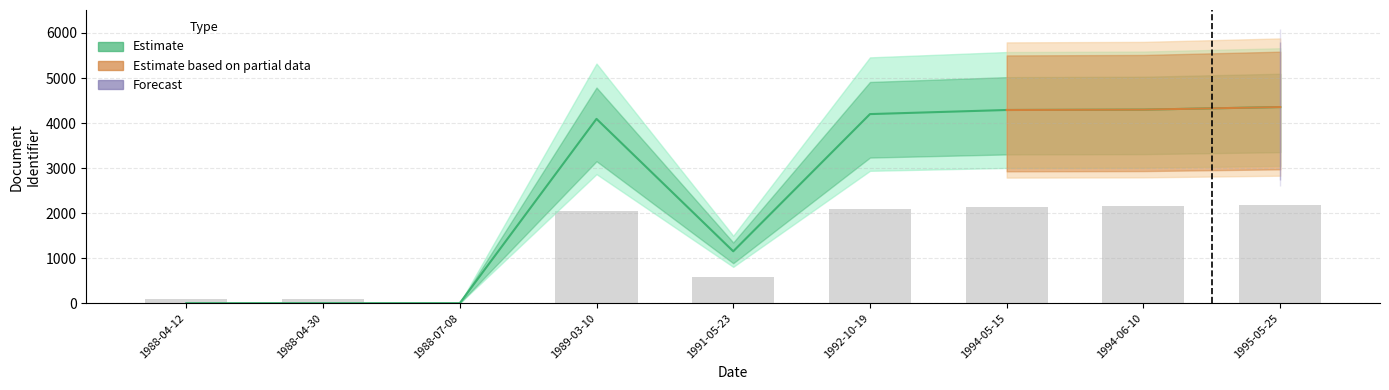

What is the difference between the highest and lowest values at 1991-05-23?

1152